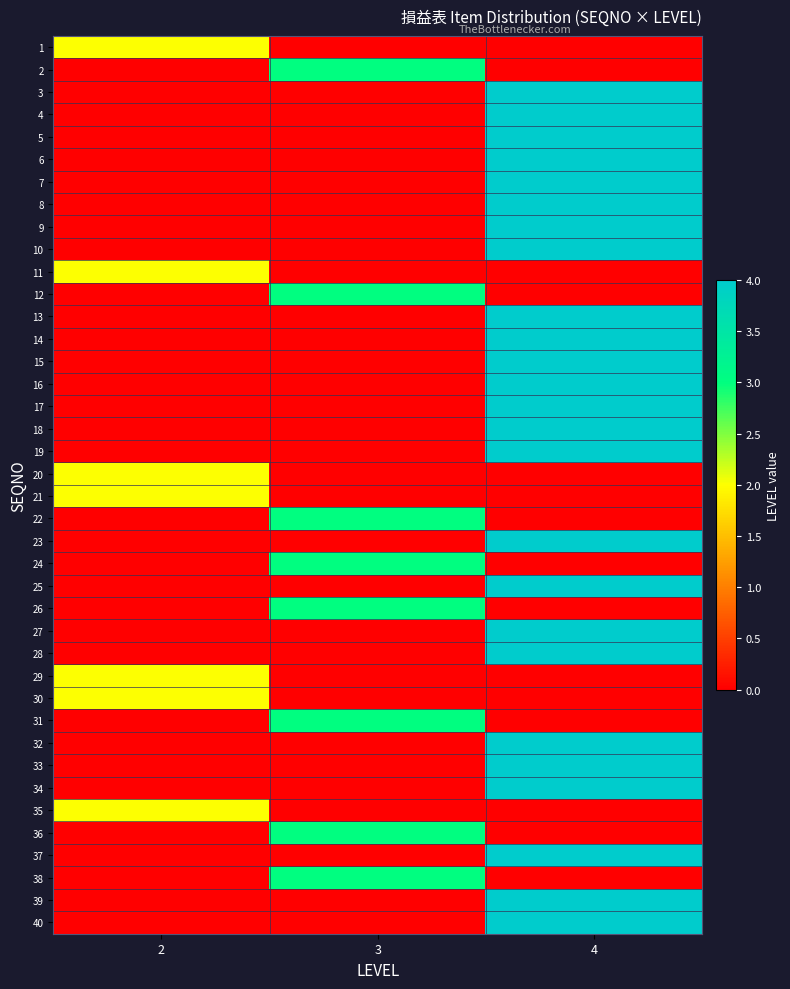

Reading right to left, extract all data points from this chart.

1: 4=0	3=0	2=2
2: 4=0	3=3	2=0
3: 4=4	3=0	2=0
4: 4=4	3=0	2=0
5: 4=4	3=0	2=0
6: 4=4	3=0	2=0
7: 4=4	3=0	2=0
8: 4=4	3=0	2=0
9: 4=4	3=0	2=0
10: 4=4	3=0	2=0
11: 4=0	3=0	2=2
12: 4=0	3=3	2=0
13: 4=4	3=0	2=0
14: 4=4	3=0	2=0
15: 4=4	3=0	2=0
16: 4=4	3=0	2=0
17: 4=4	3=0	2=0
18: 4=4	3=0	2=0
19: 4=4	3=0	2=0
20: 4=0	3=0	2=2
21: 4=0	3=0	2=2
22: 4=0	3=3	2=0
23: 4=4	3=0	2=0
24: 4=0	3=3	2=0
25: 4=4	3=0	2=0
26: 4=0	3=3	2=0
27: 4=4	3=0	2=0
28: 4=4	3=0	2=0
29: 4=0	3=0	2=2
30: 4=0	3=0	2=2
31: 4=0	3=3	2=0
32: 4=4	3=0	2=0
33: 4=4	3=0	2=0
34: 4=4	3=0	2=0
35: 4=0	3=0	2=2
36: 4=0	3=3	2=0
37: 4=4	3=0	2=0
38: 4=0	3=3	2=0
39: 4=4	3=0	2=0
40: 4=4	3=0	2=0